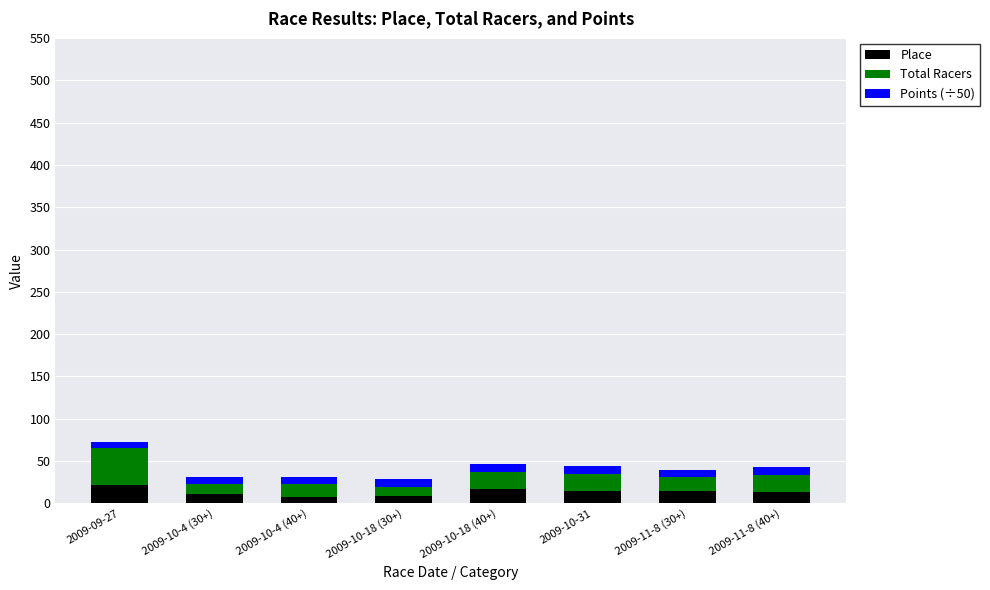

What is the difference between the maximum and minimum values in the Place series?

14.0